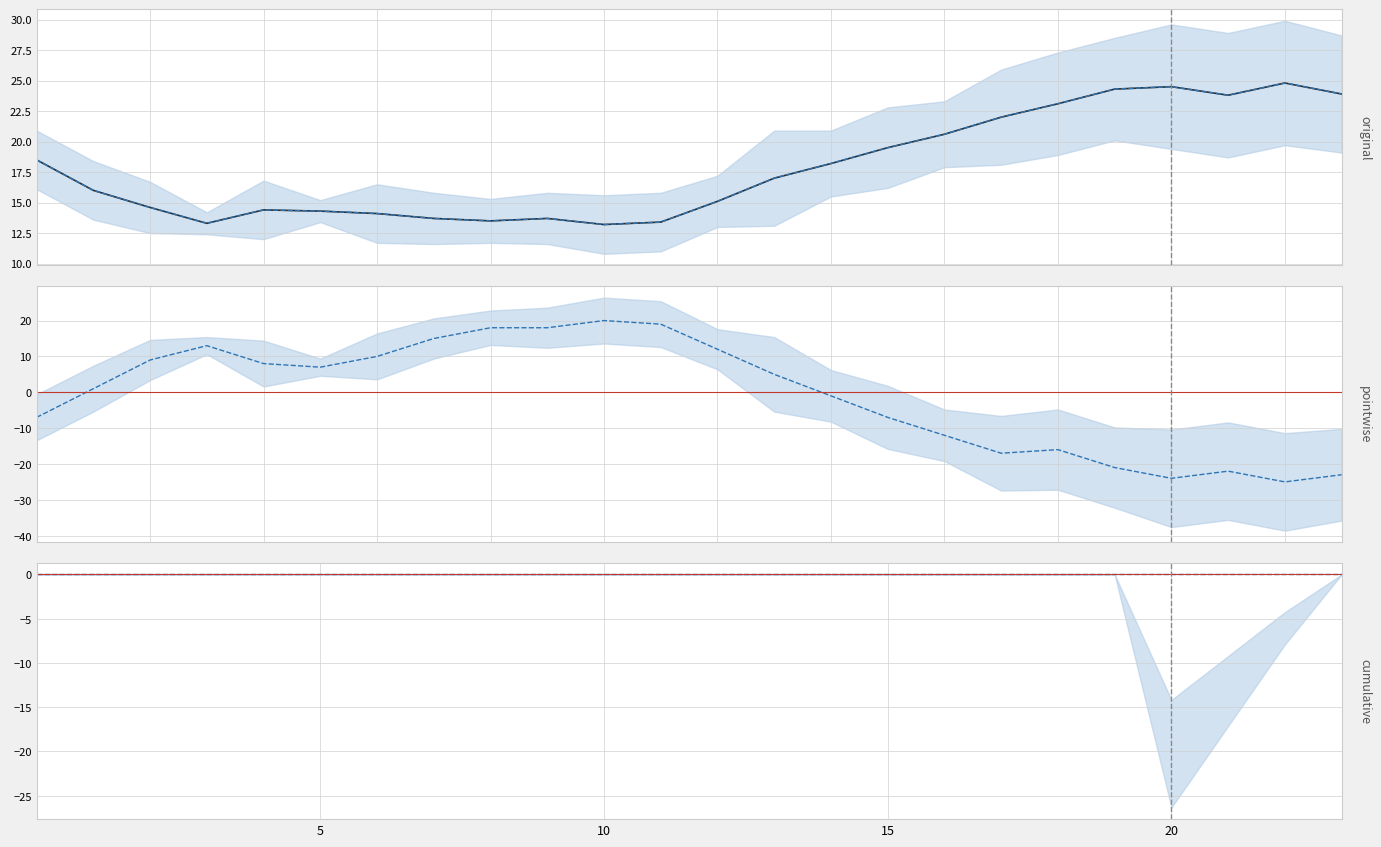

Which category has the highest value in the cumulative series?

5